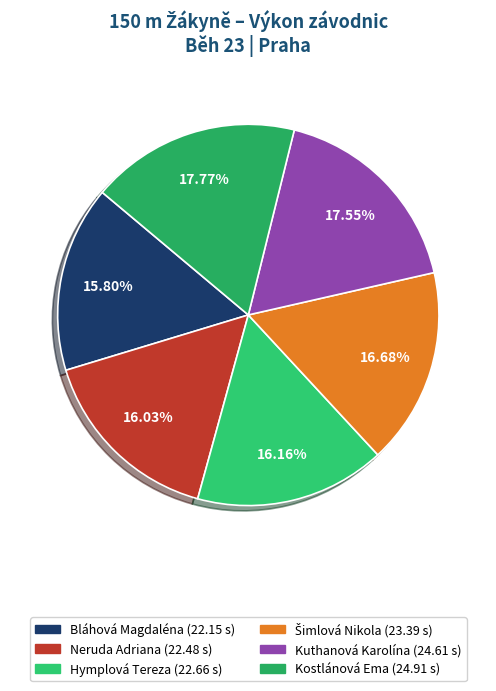

How many segments does this pie chart have?

6